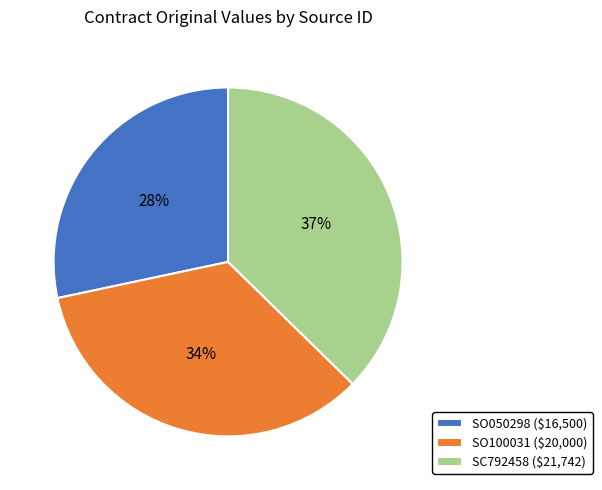

The SC792458 ($21,742) slice represents 37% of the pie. True or false?

True